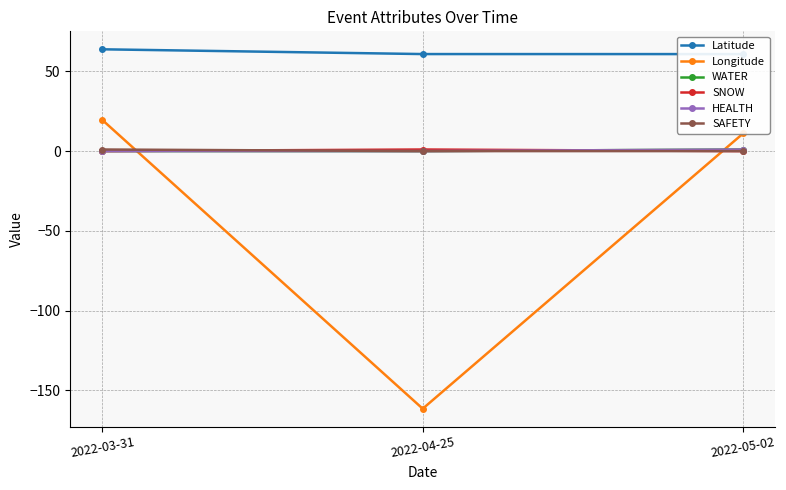

What is the label of the 2nd point from the left?

2022-04-25